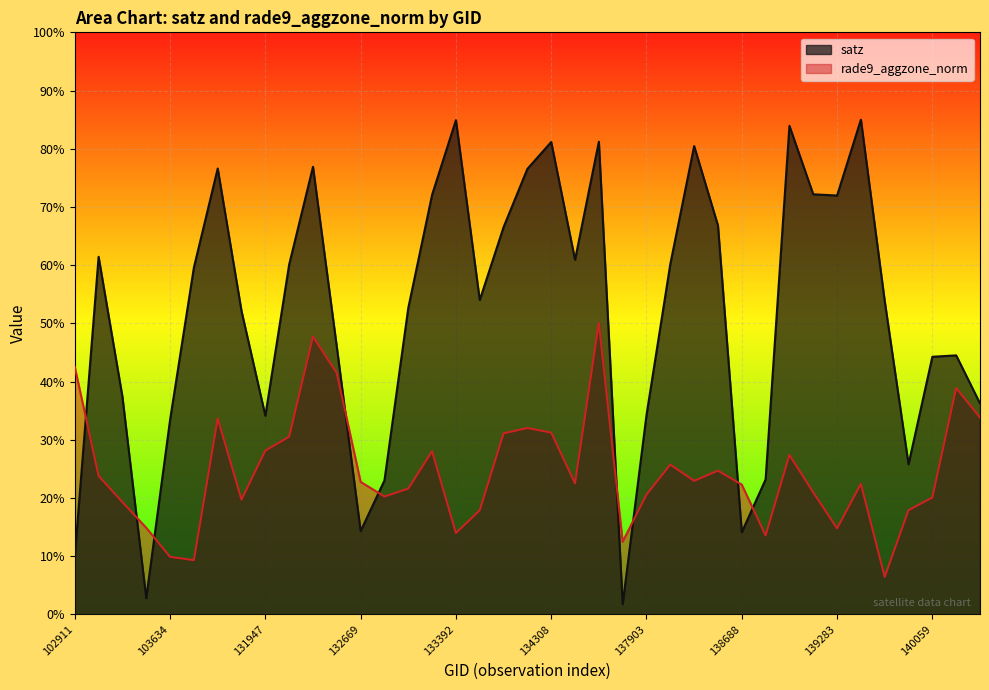

Read the rade9_aggzone_norm value at 104346.

0.2